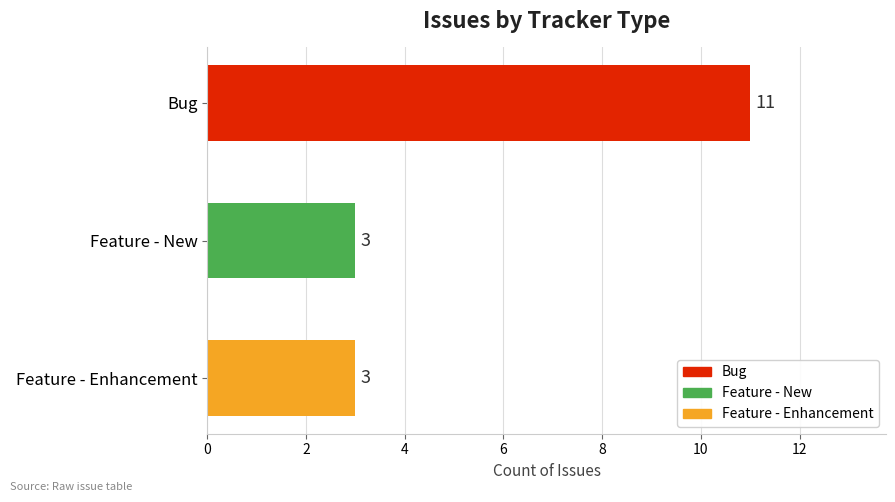

What is the average value?

6